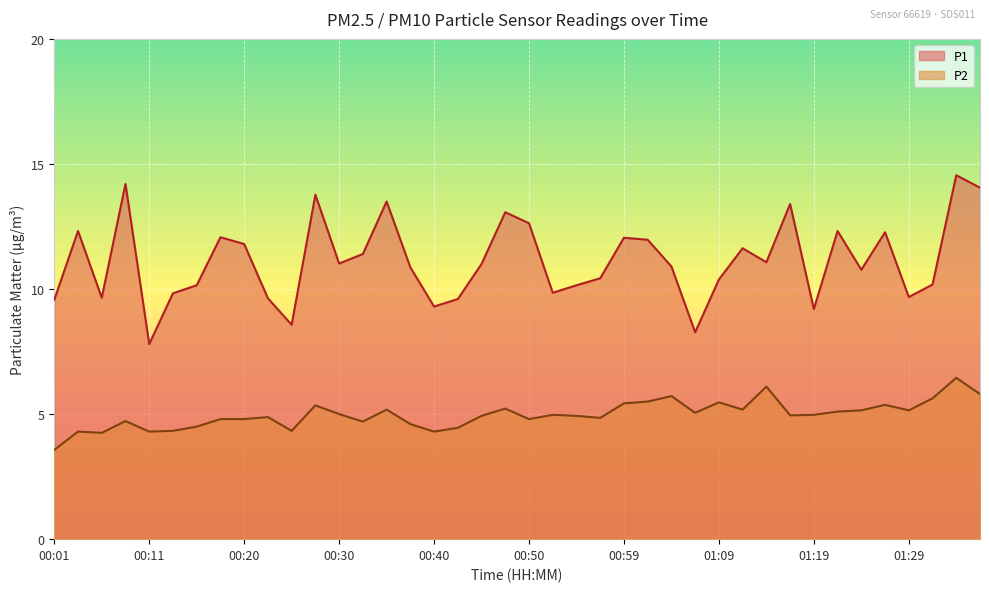

Does the chart display data point markers on the line(s)?

No